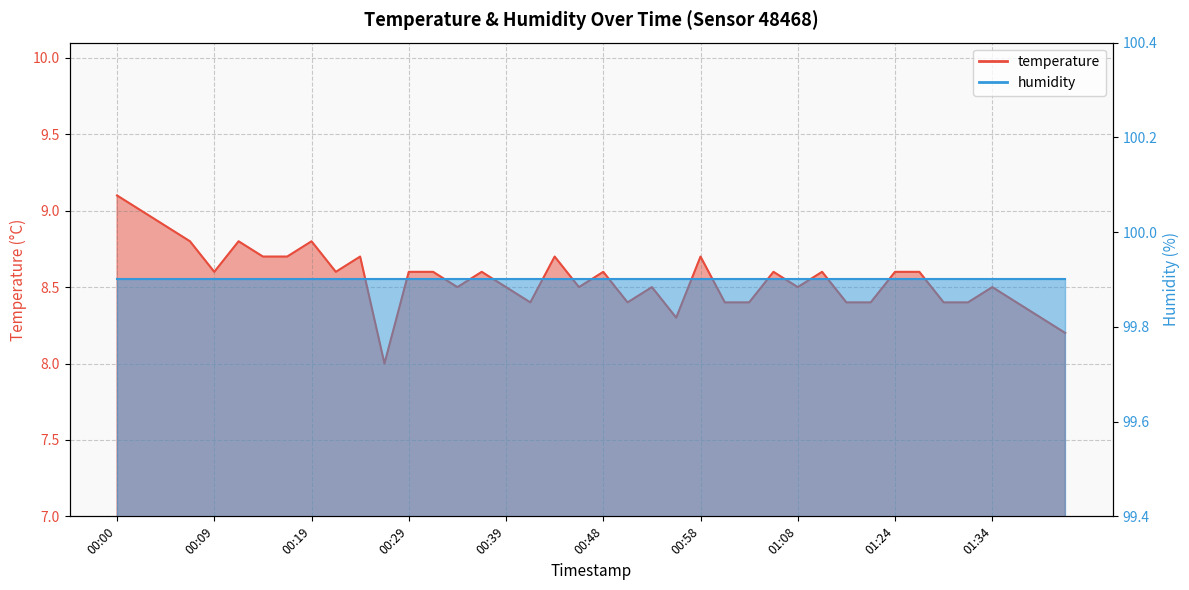

Approximately how many times larger is the value at 01:24 compared to 00:00?

0.9